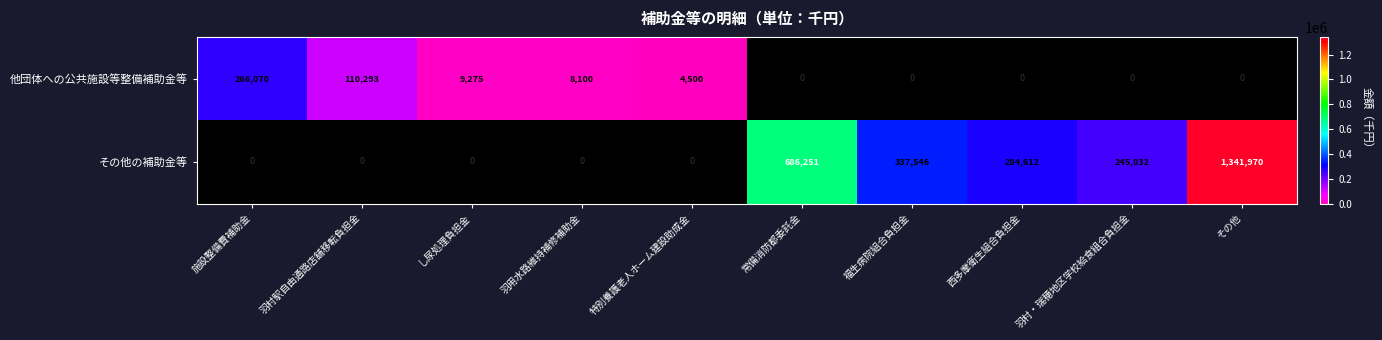

Reading right to left, list all the values displayed in this chart.

他団体への公共施設等整備補助金等: 0	0	0	0	0	4500	8100	9275	110293	266070
その他の補助金等: 1341970	245832	284612	337546	686251	0	0	0	0	0